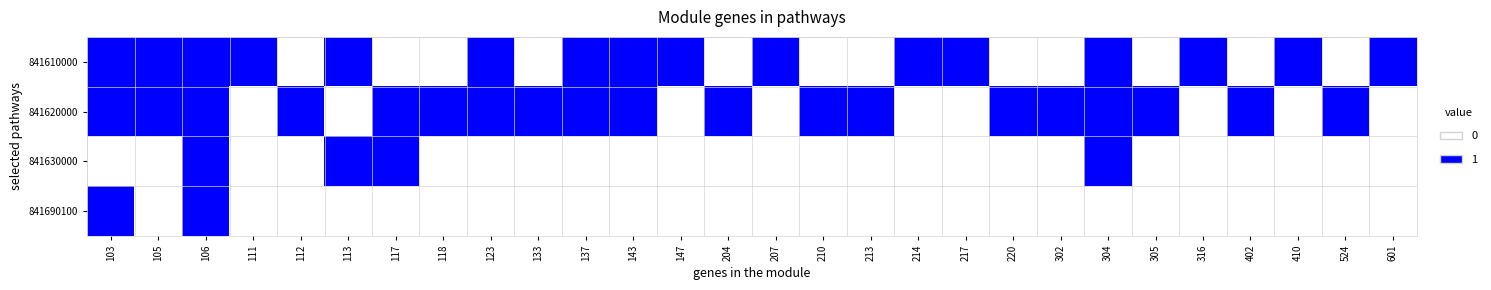

Which label corresponds to the largest value in the chart?

103